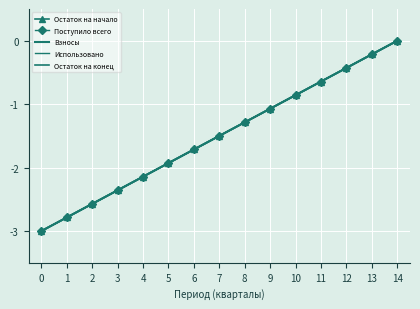

Which series has the largest total across all categories?

Остаток на начало